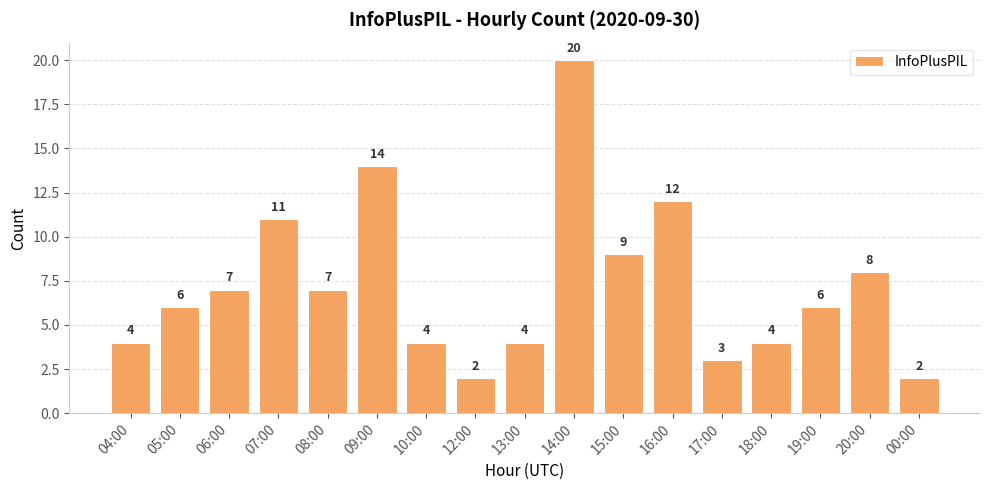

What value does the data have at 08:00, to the nearest 10?

10